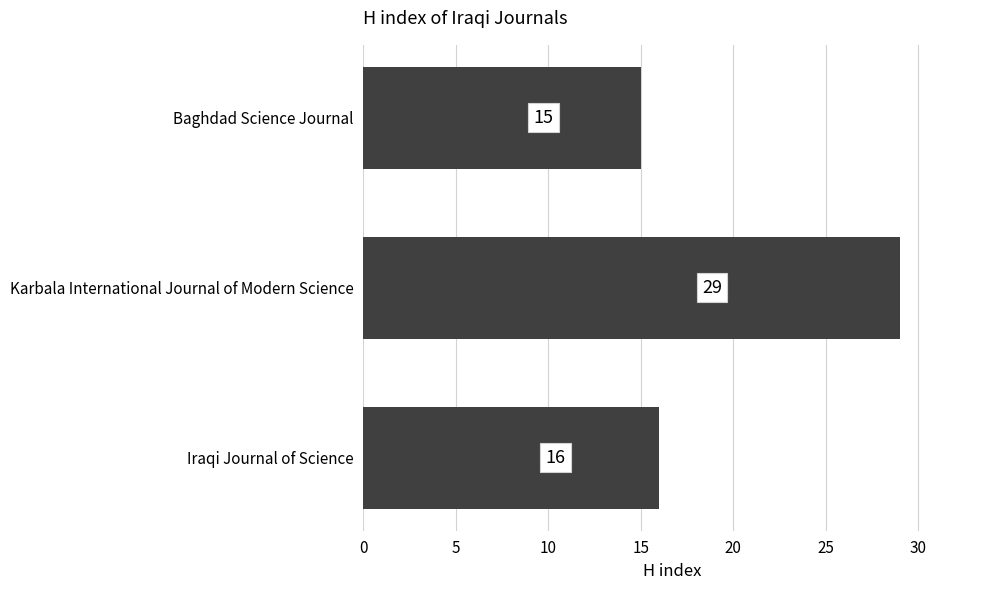

Where is the data nearest to the value 22?

Iraqi Journal of Science